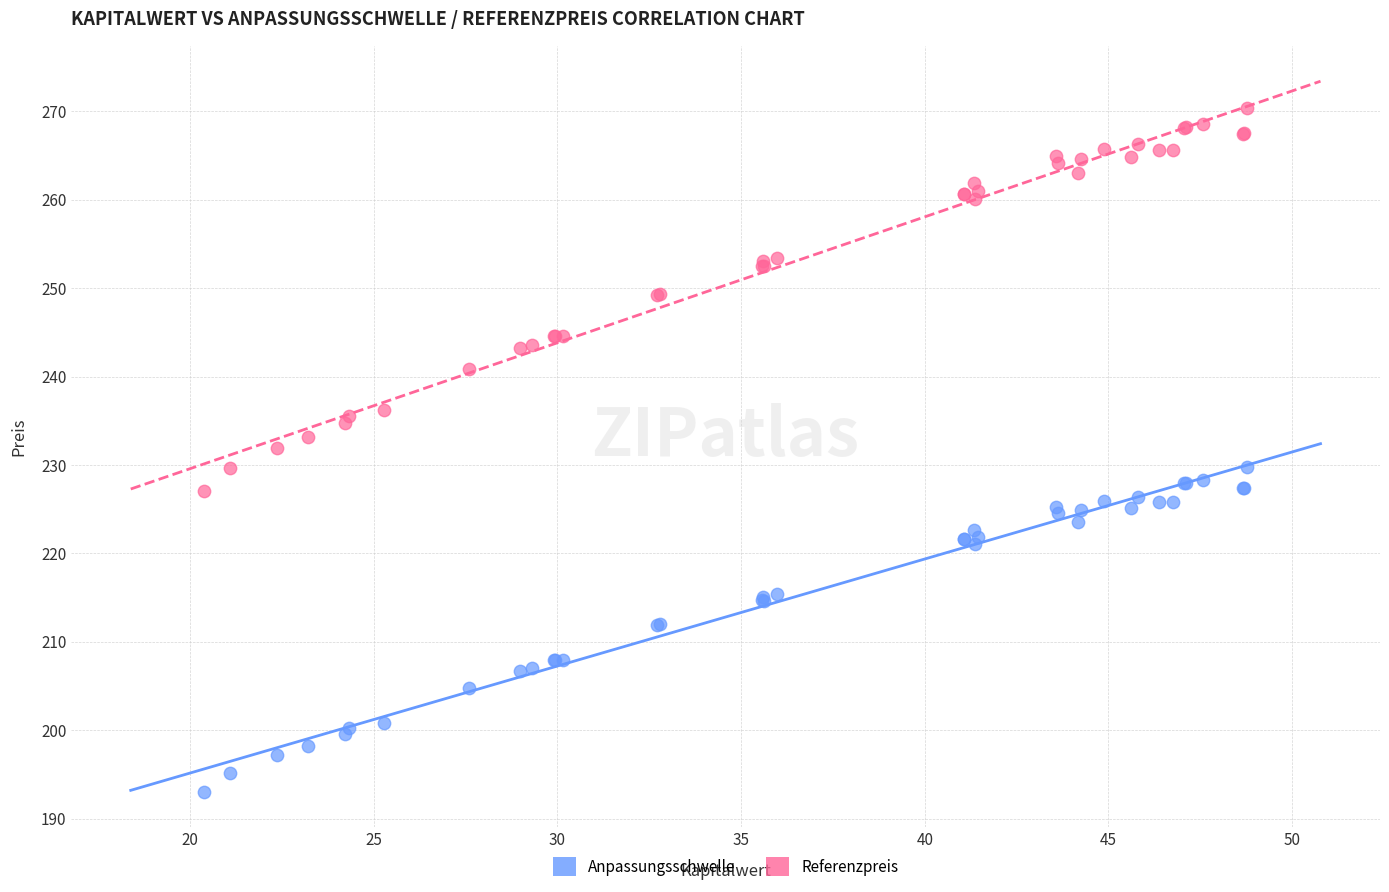

Which series reaches the maximum Y coordinate?

Referenzpreis